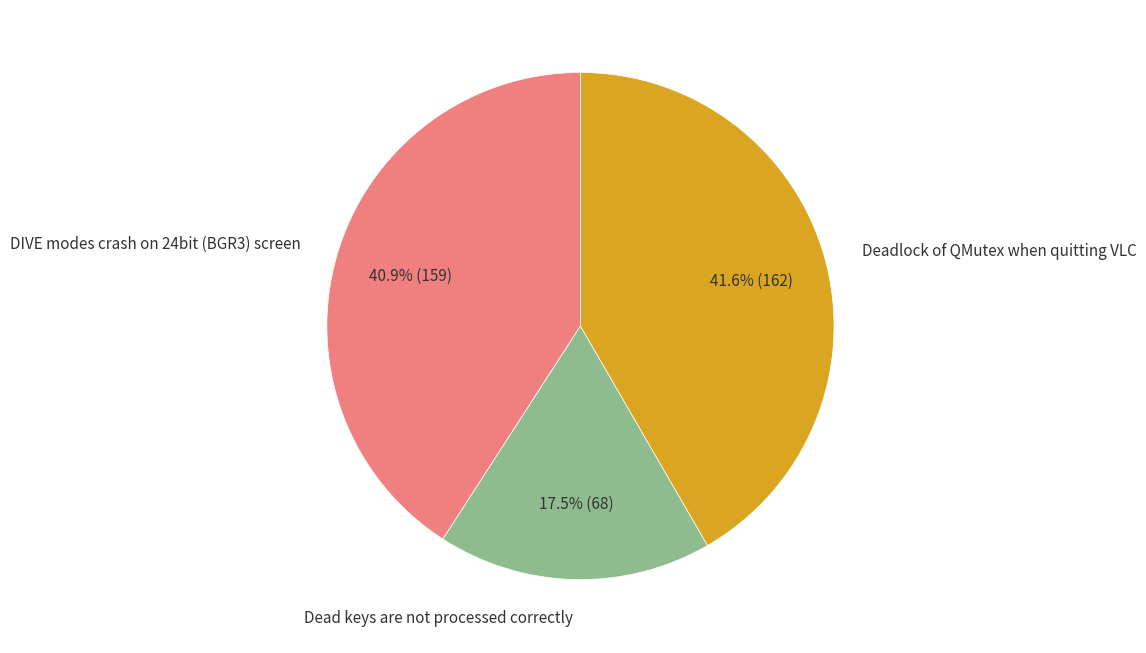

Is it true that DIVE modes crash on 24bit (BGR3) screen is 55% of the pie?

False